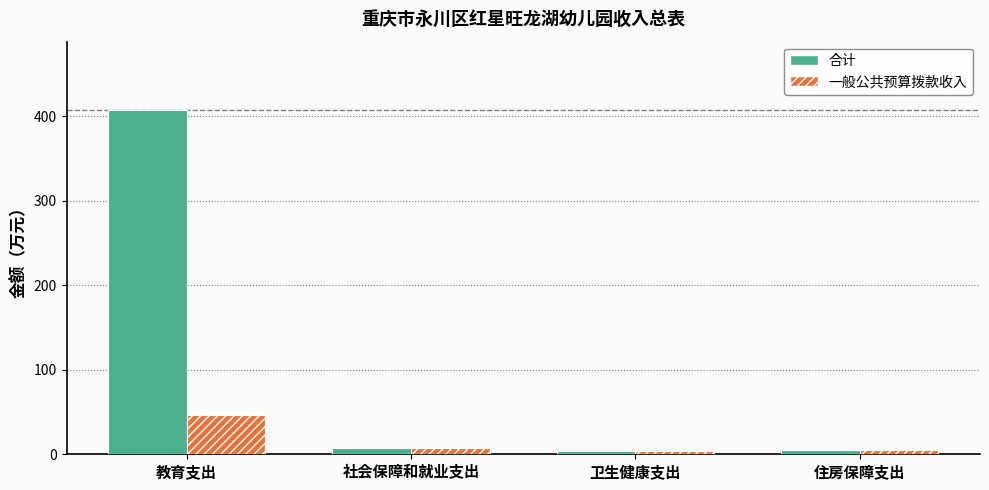

How many data points does each series have?

4